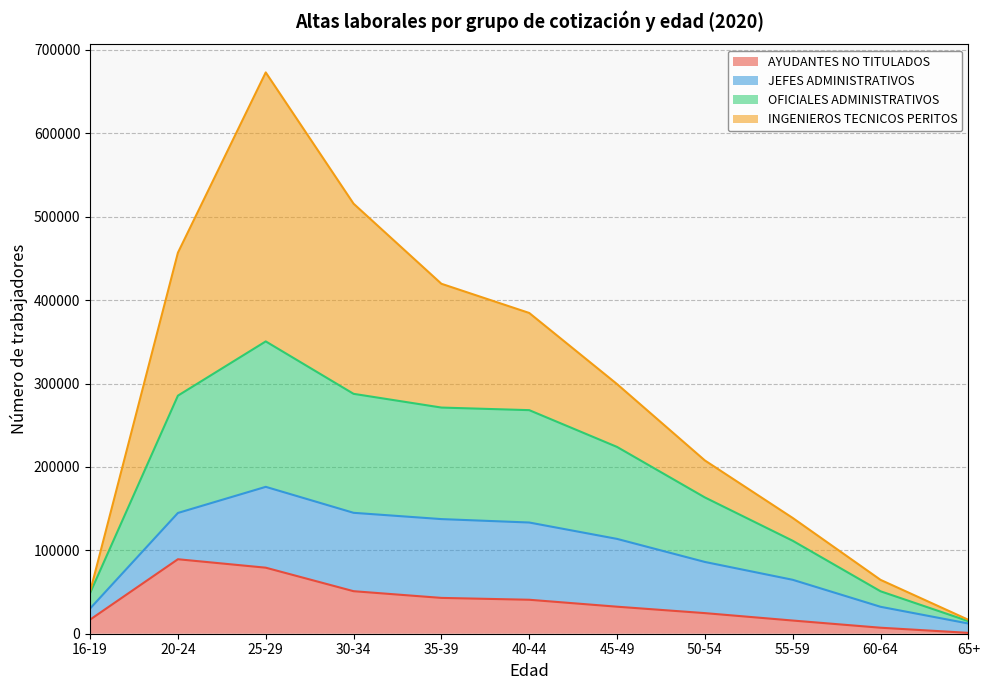

At which category is the sum across all series the highest?

25-29